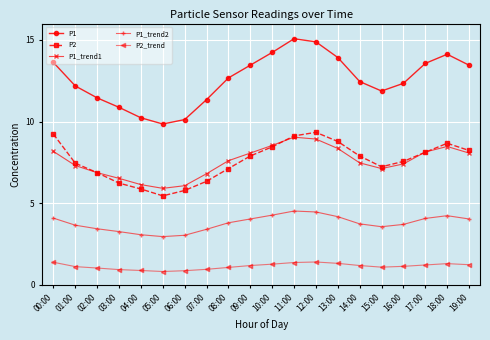

What is the label of the 17th point from the right?

03:00